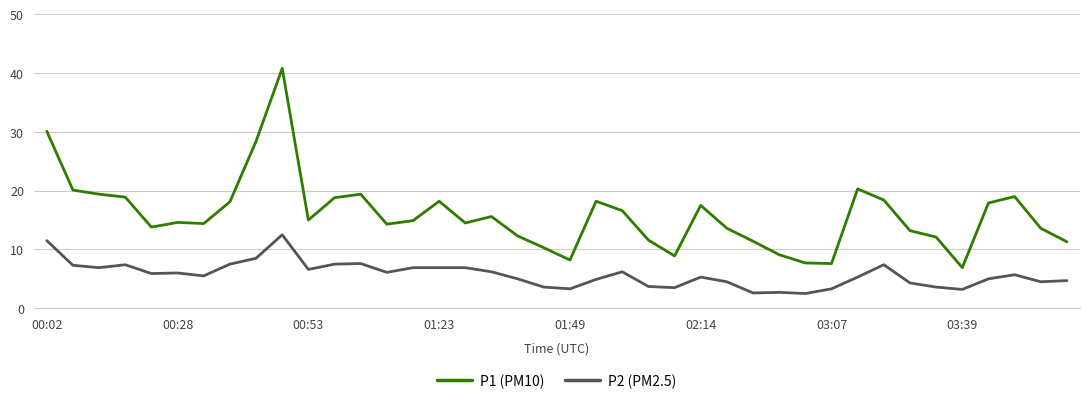

What is the greatest value displayed?

40.8